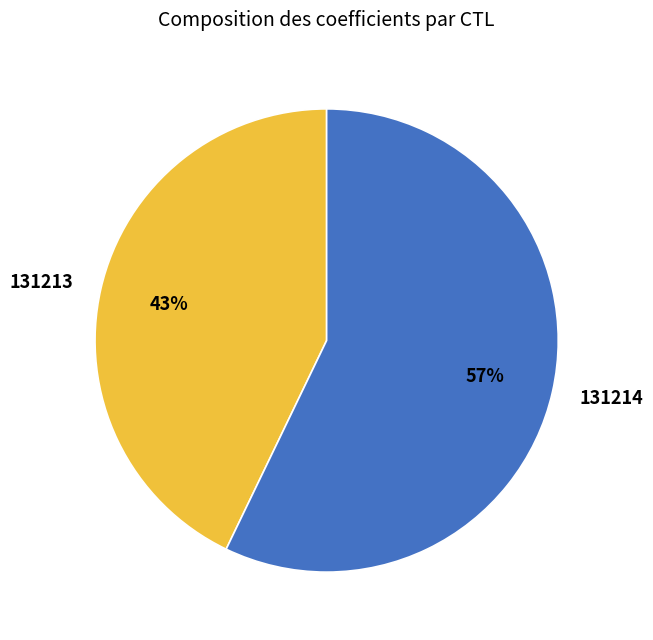

Approximately how many times larger is the value at 131214 compared to 131213?

1.3